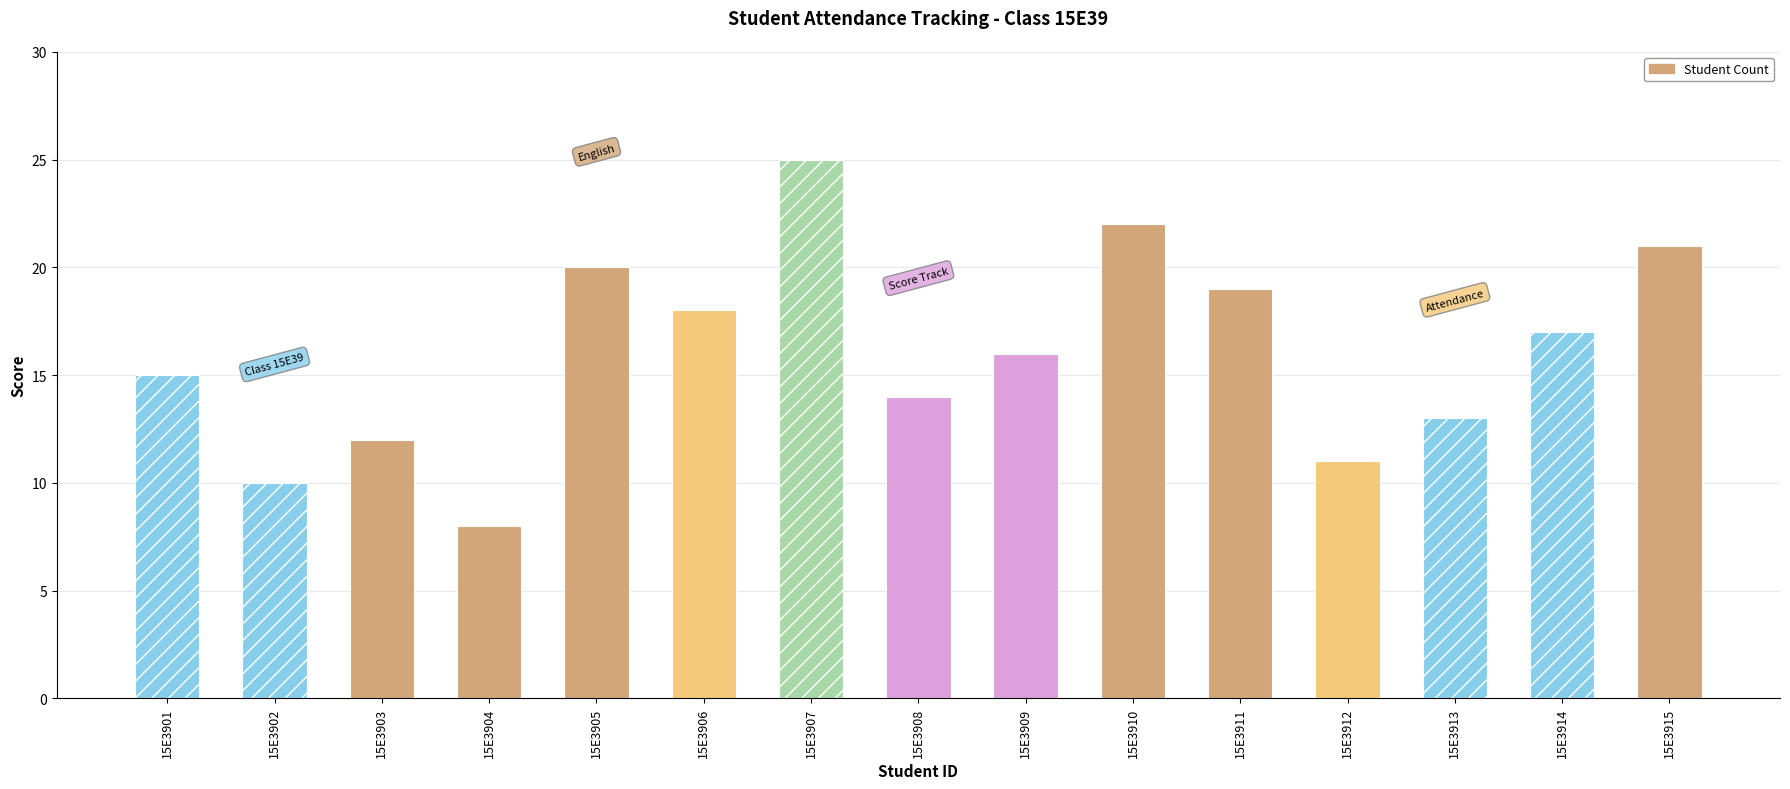

What is the difference between the second highest and minimum values?

14